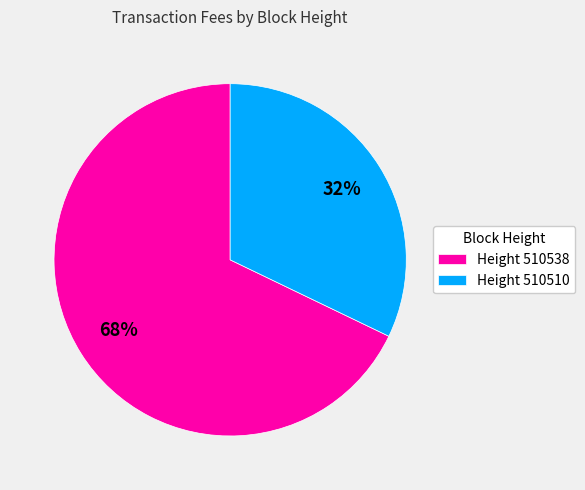

What is the majority slice?

Height 510538